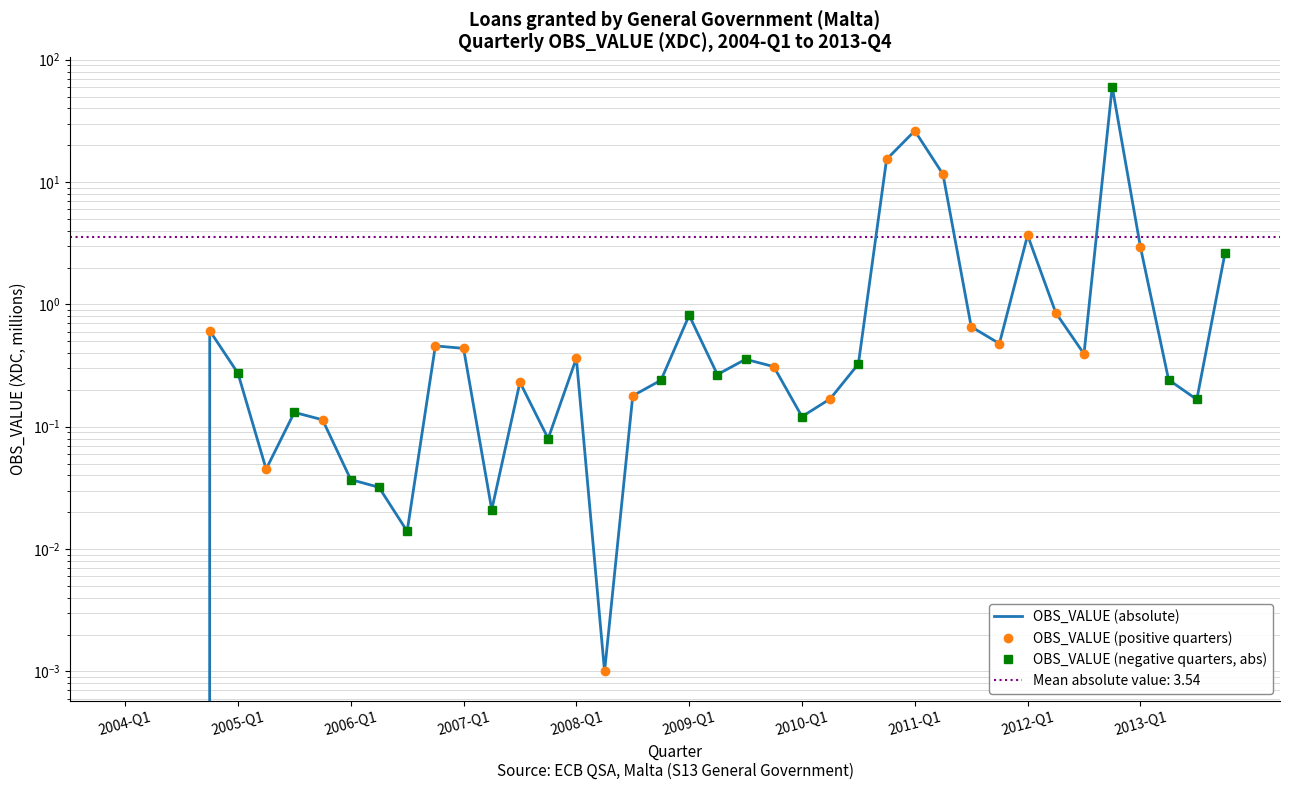

Does the chart have visible grid lines?

Yes